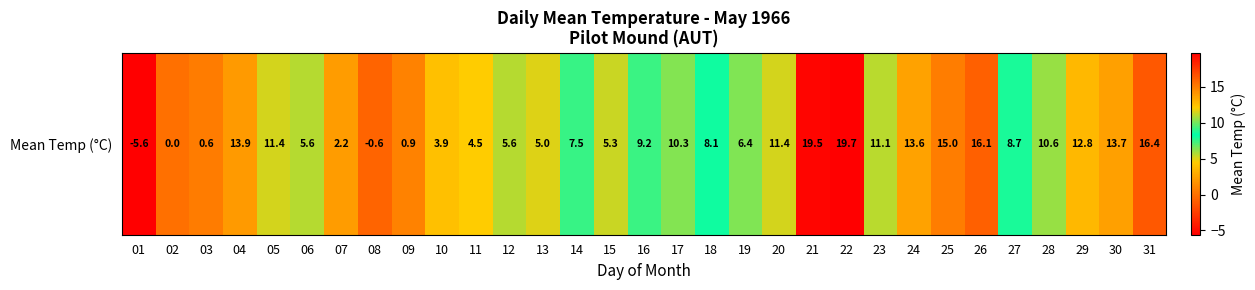

Reading left to right, transcribe all the data shown in this chart.

-5.6	0.0	0.6	13.9	11.4	5.6	2.2	-0.6	0.9	3.9	4.5	5.6	5.0	7.5	5.3	9.2	10.3	8.1	6.4	11.4	19.5	19.7	11.1	13.6	15.0	16.1	8.7	10.6	12.8	13.7	16.4